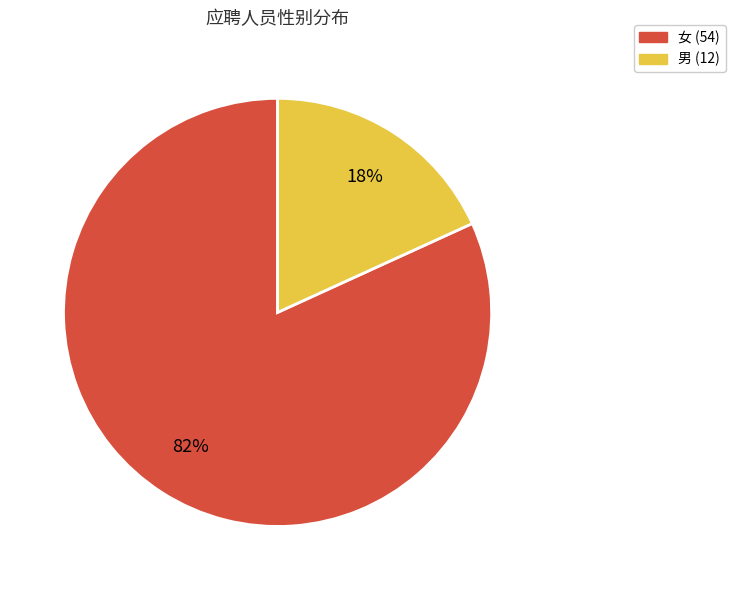

Count the number of slices in the pie.

2